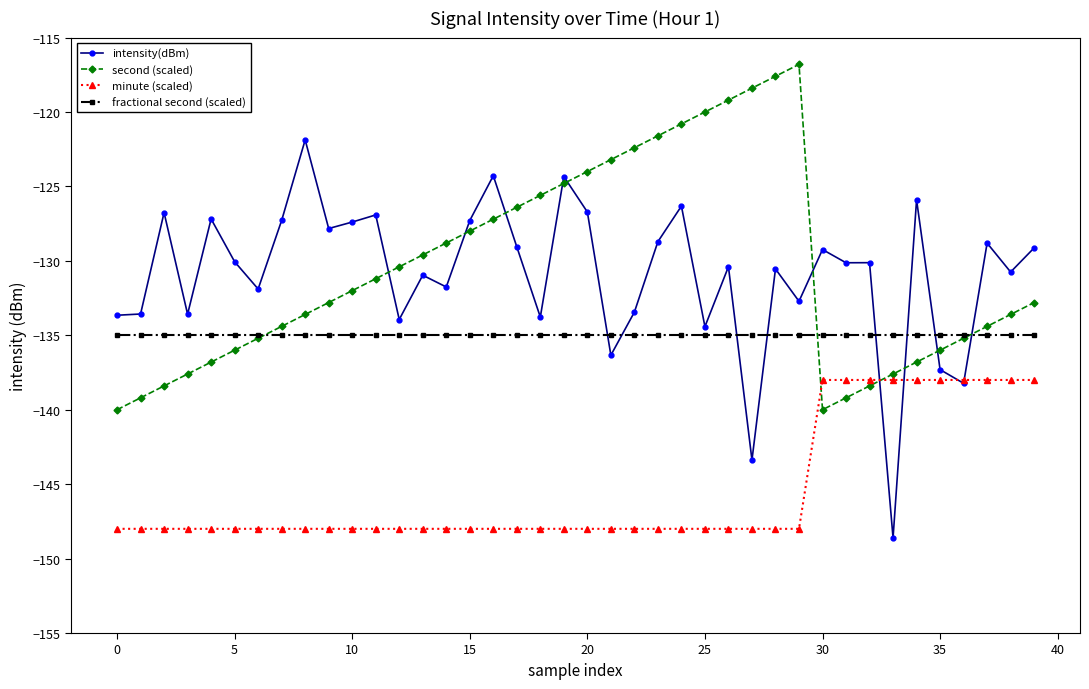

What is the lowest value of the minute (scaled) series?

-148.0